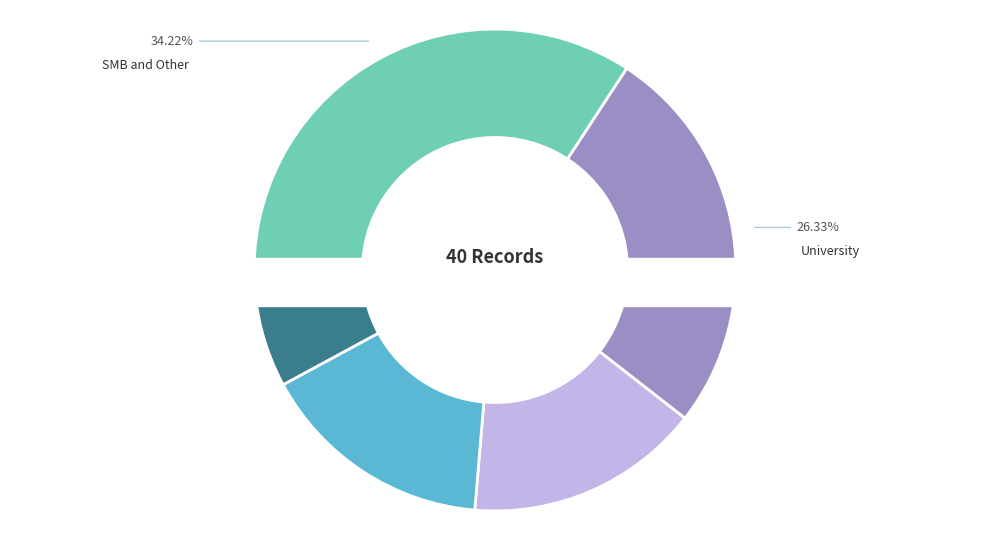

Is it true that -48 is 1% of the pie?

False